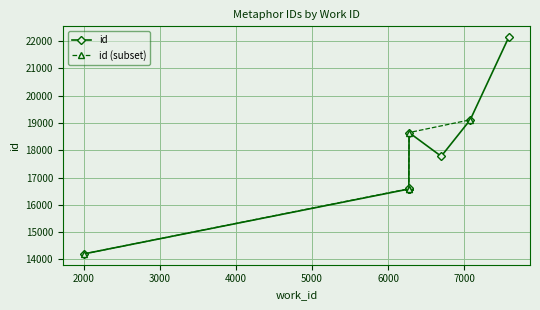

What is the label of the 8th point from the right?

6270